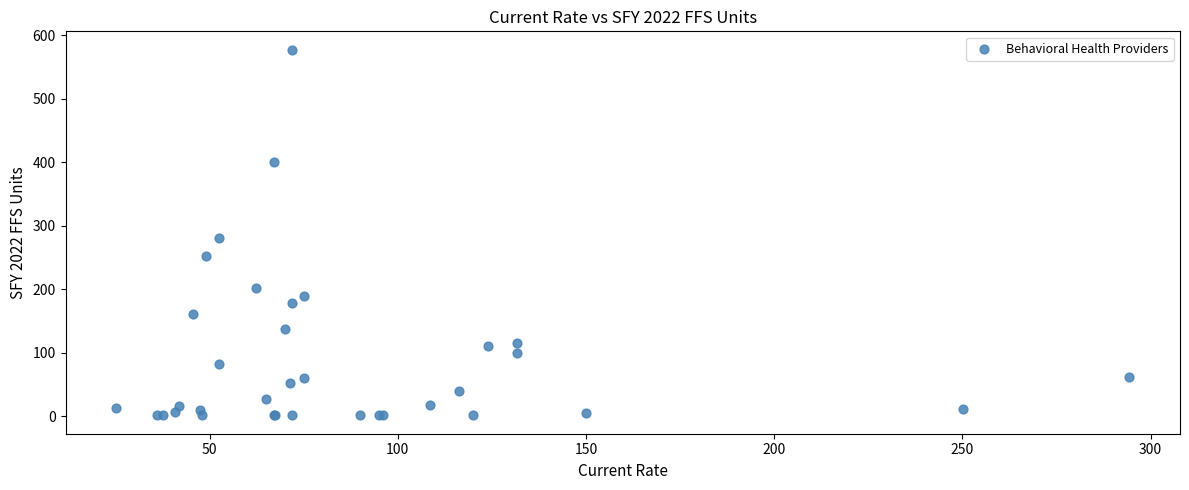

What Y value in the scatter plot is closest to 289?

281